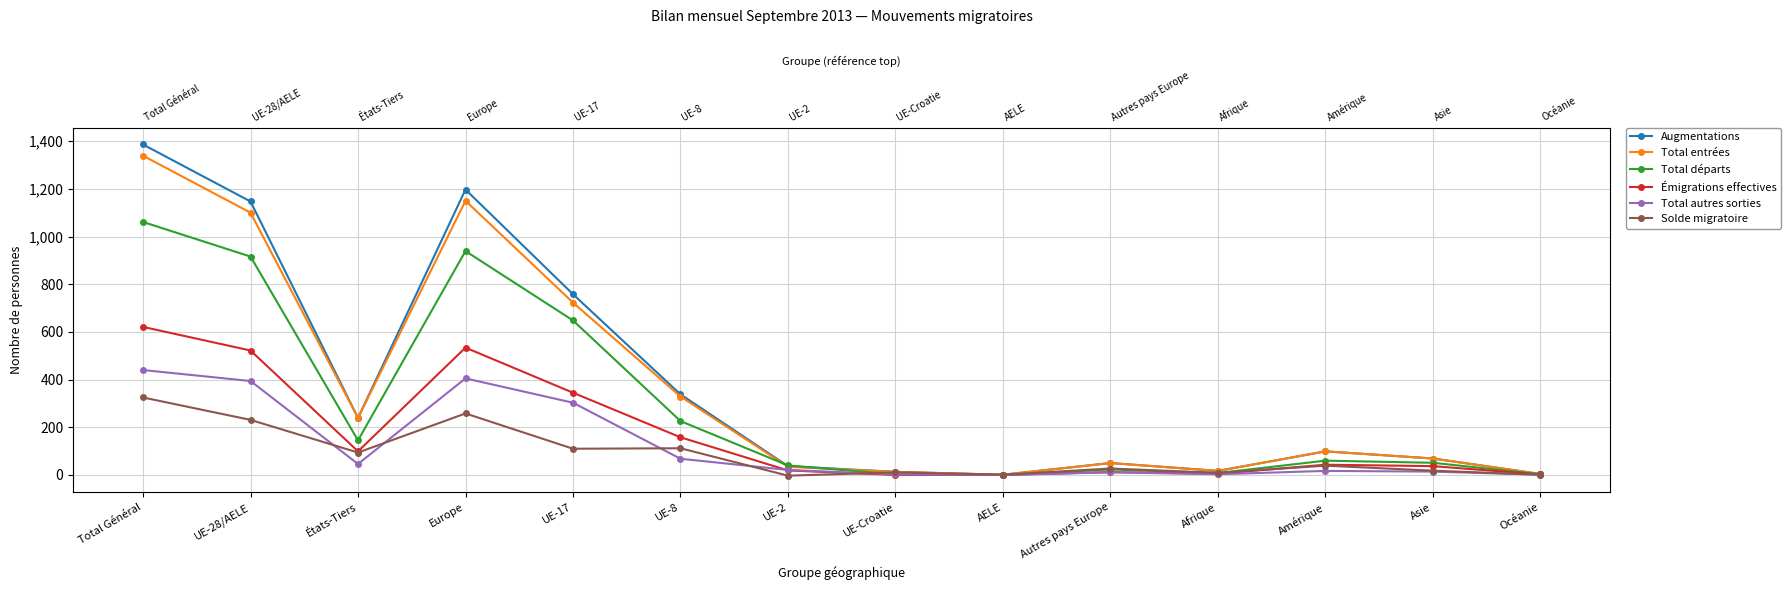

Is it true that Augmentations equals 37 at UE-2?

True